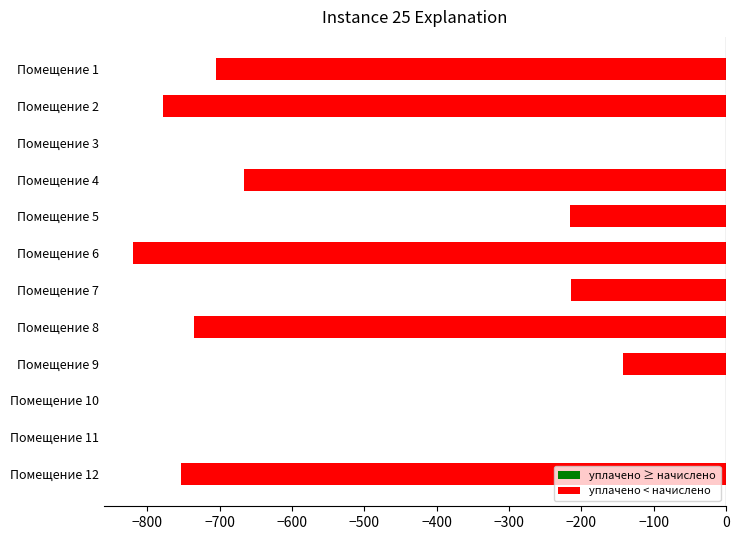

What is the change in value from Помещение 2 to Помещение 4?

+111.3